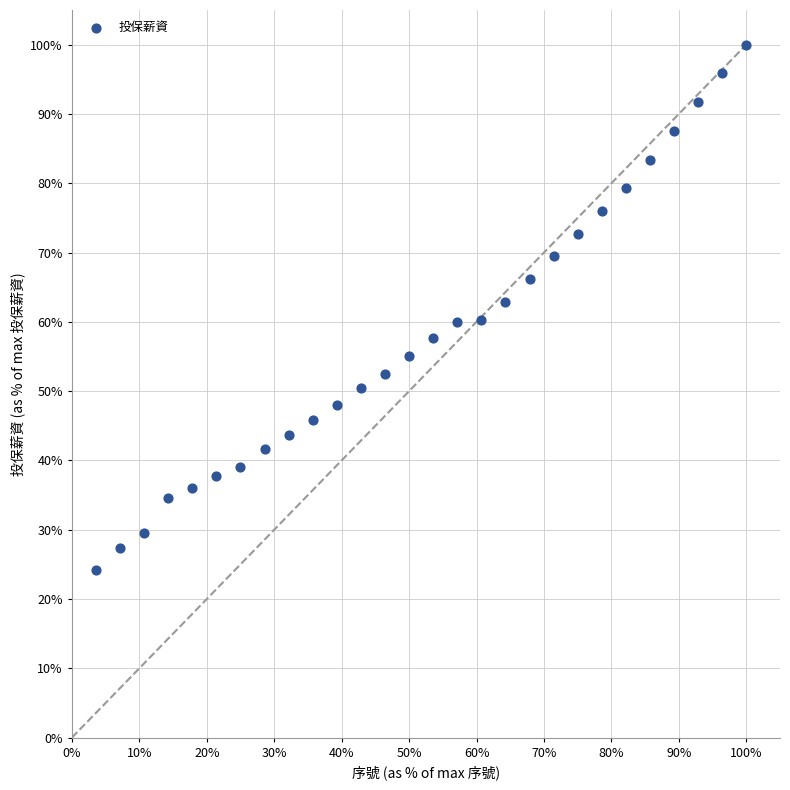

What is the range of X values (max minus min)?

96.4